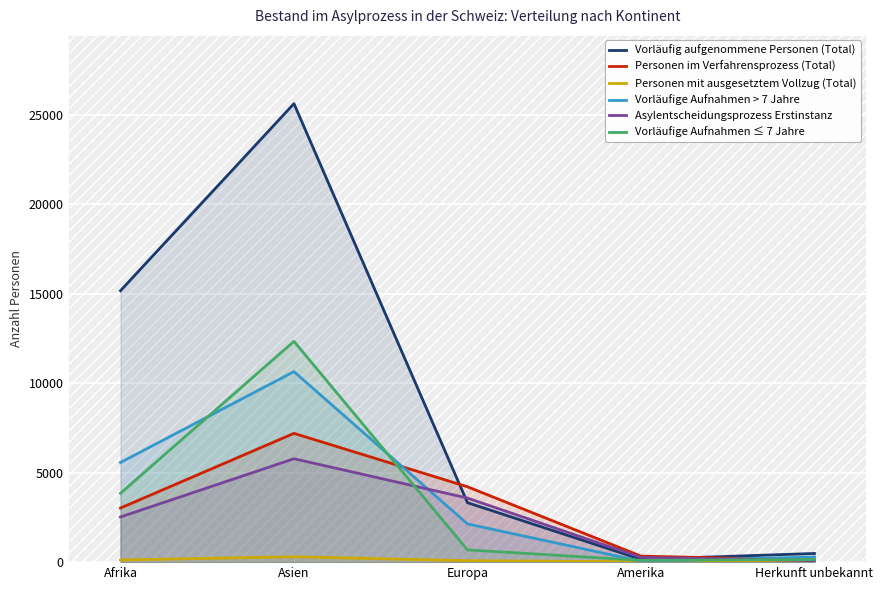

Between Asien and Amerika, which is larger?

Asien